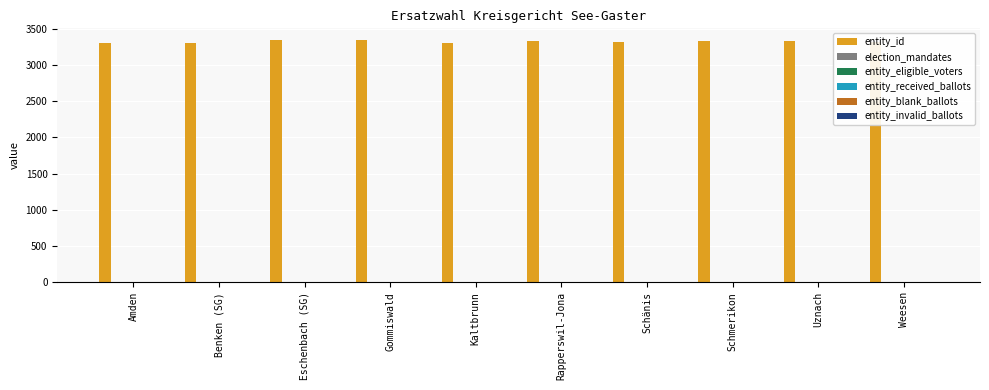

The entity_id series shows 3311 at Amden. True or false?

True